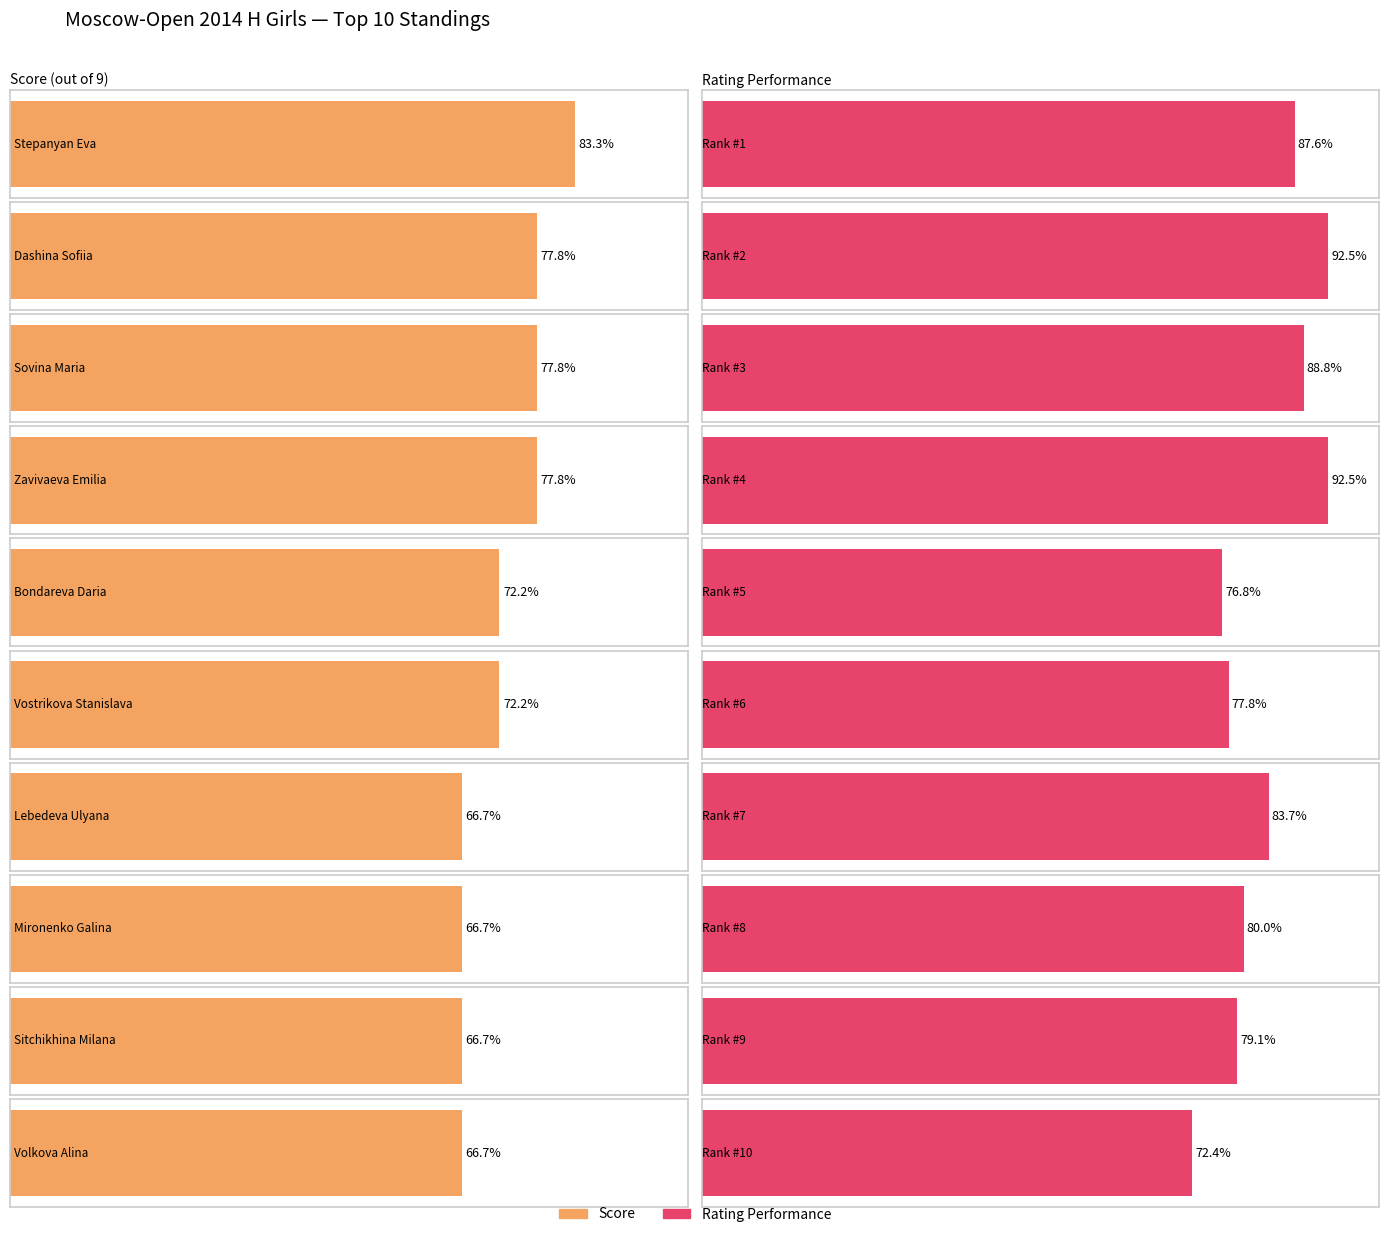

What is the difference between the maximum and second lowest values in the Rank series?

8